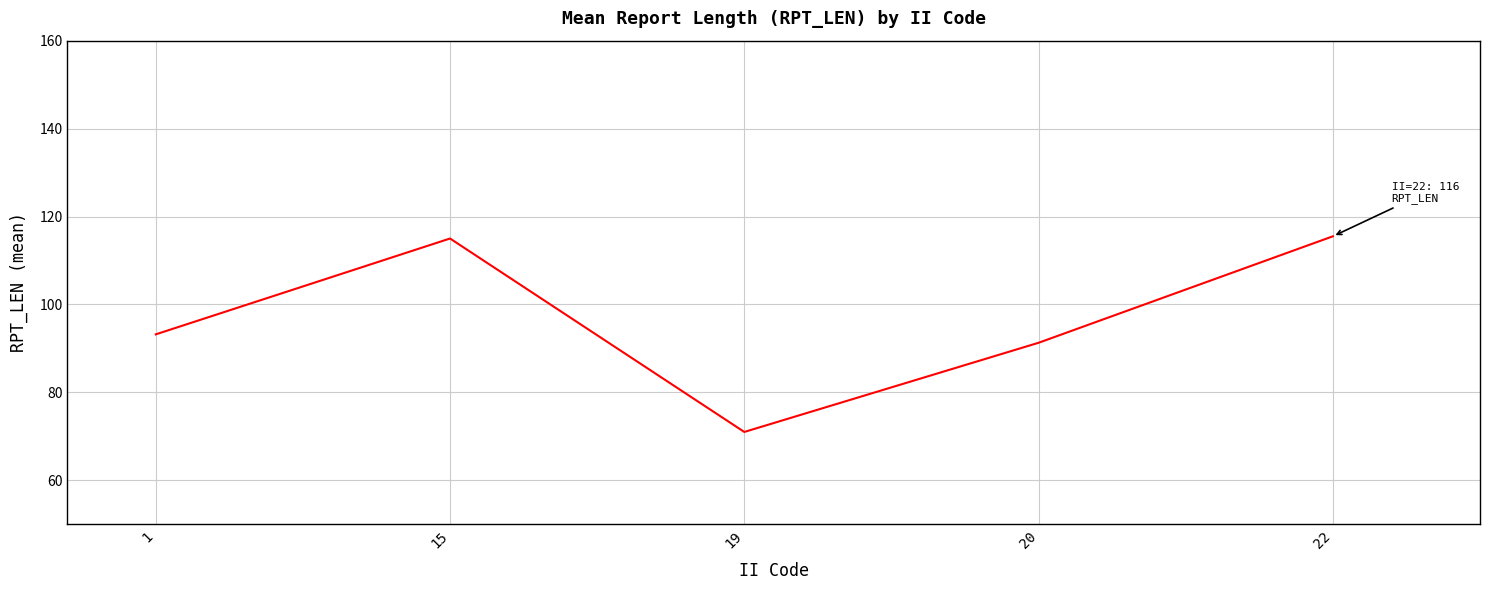

Count the number of data series in this chart.

1